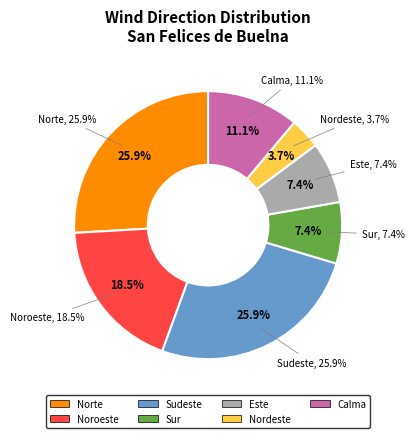

To the nearest percent, what is the combined percentage of Este and Norte?

33%